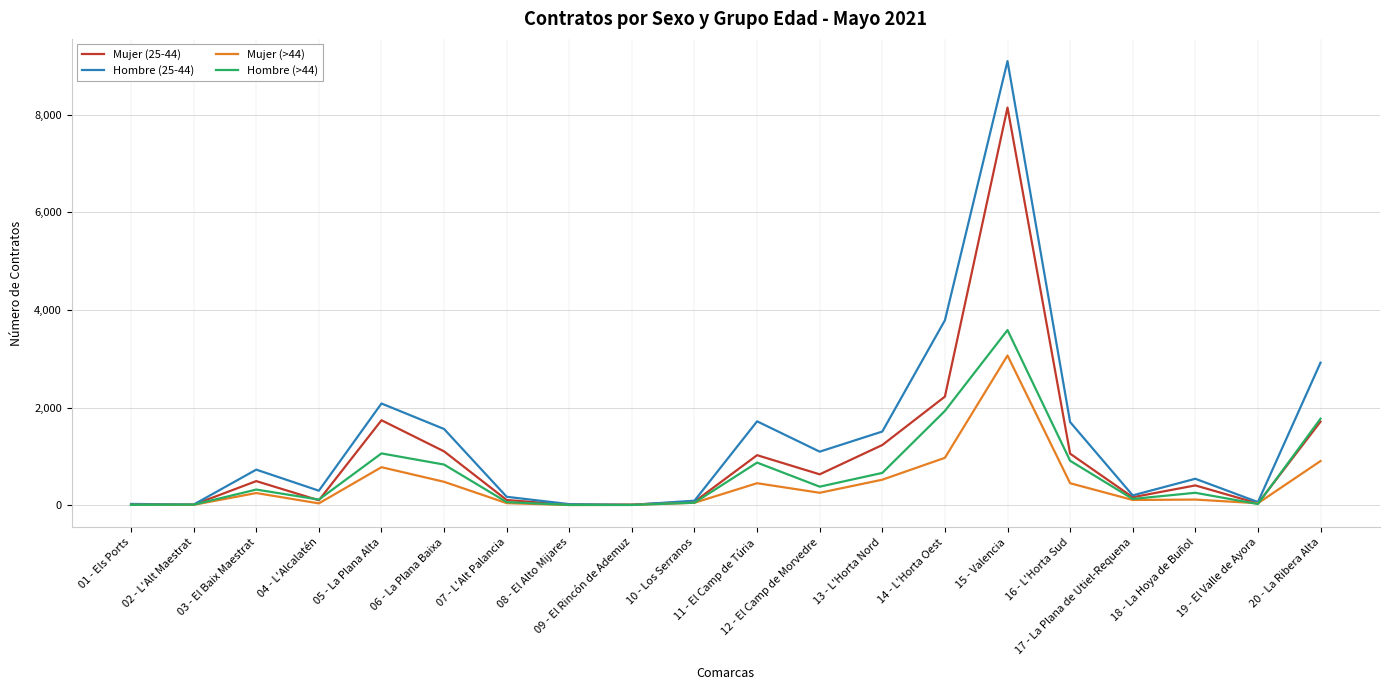

What is the greatest value displayed?

9094